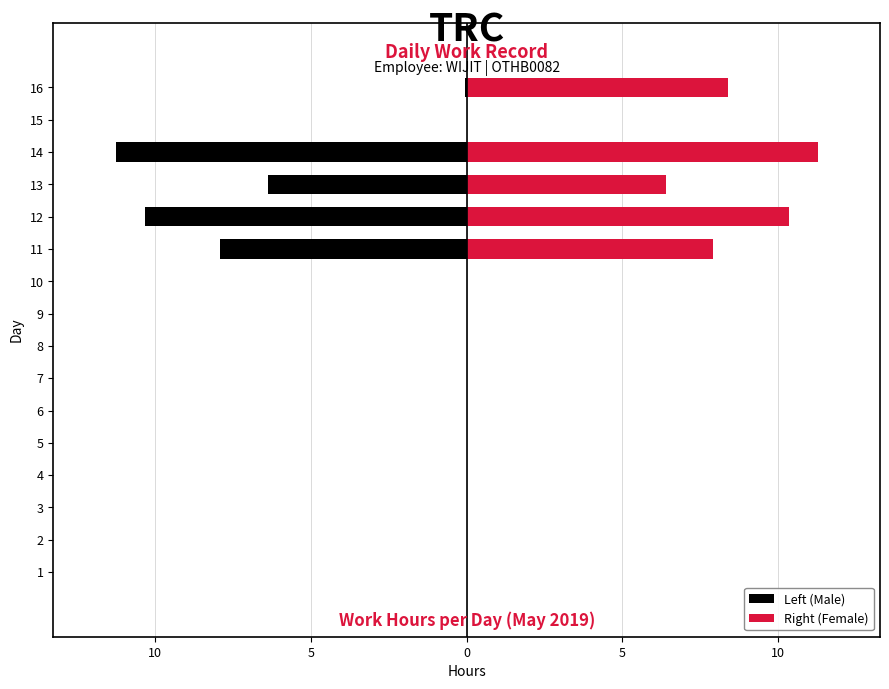

True or false: Left (Male) has a value of 5.4 at 4.

False